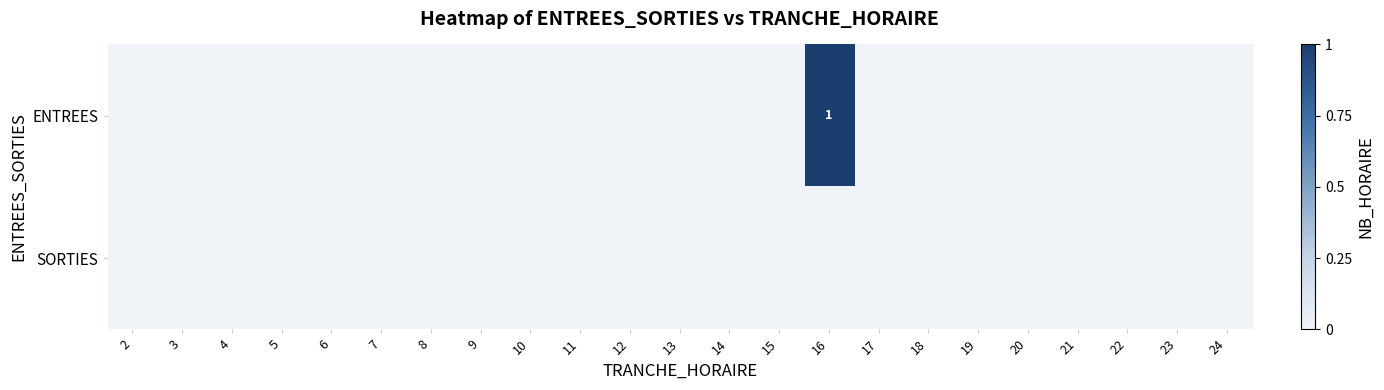

Which category has the highest value in the ENTREES series?

16